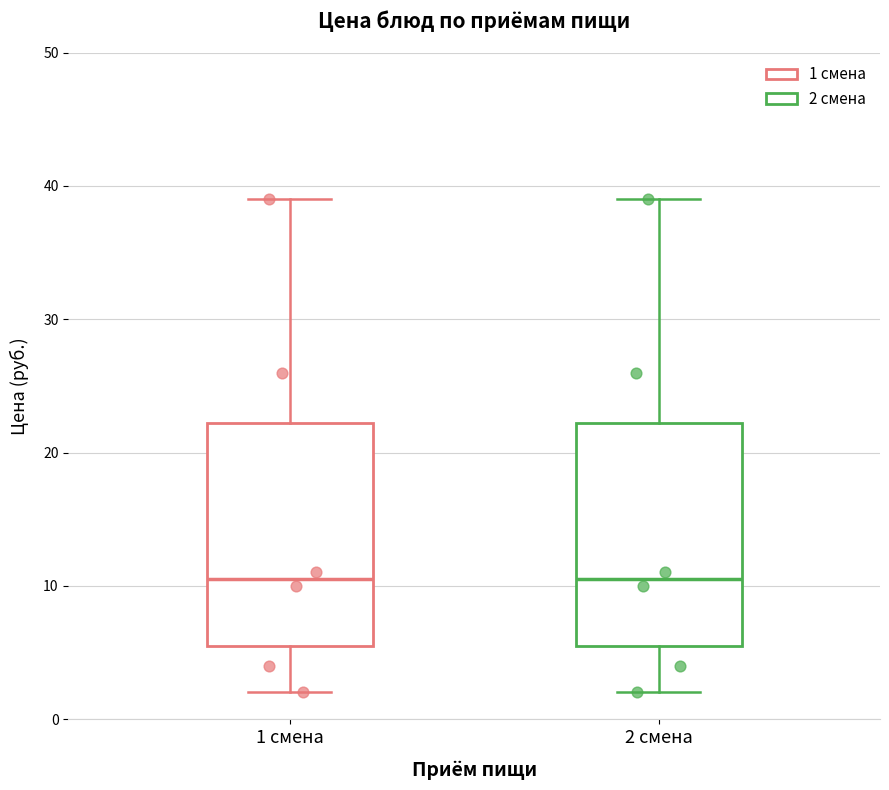

Reading left to right, read every box against the y-axis: the position of its median line, the range the box covers, and the ends of its whiskers. The values are not printed on the chart, so give them approximately, as read against the axis.

1 смена: median 11, box 6 to 22, whiskers 2 to 39
2 смена: median 11, box 6 to 22, whiskers 2 to 39